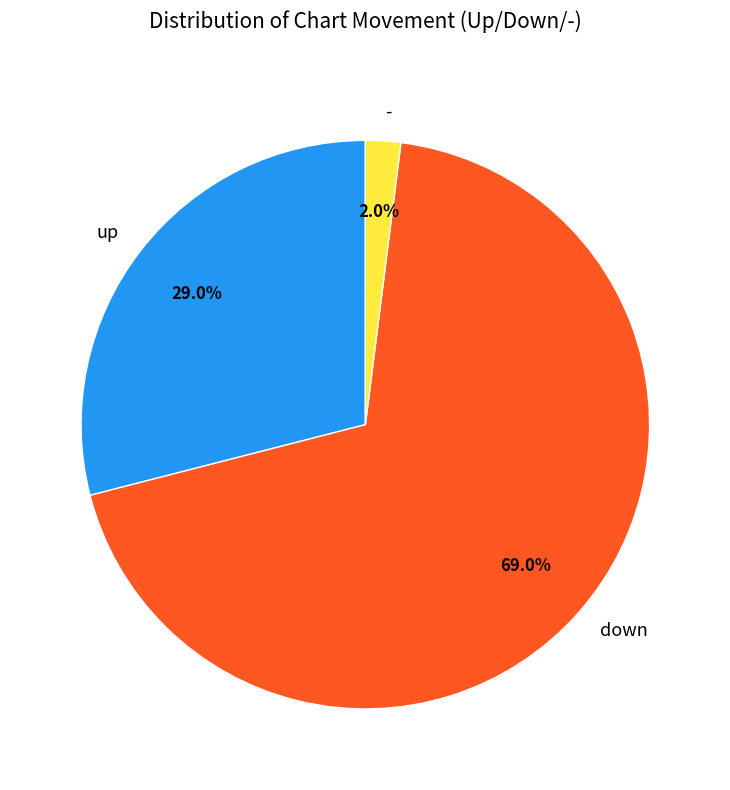

Is it true that up is 20% of the pie?

False